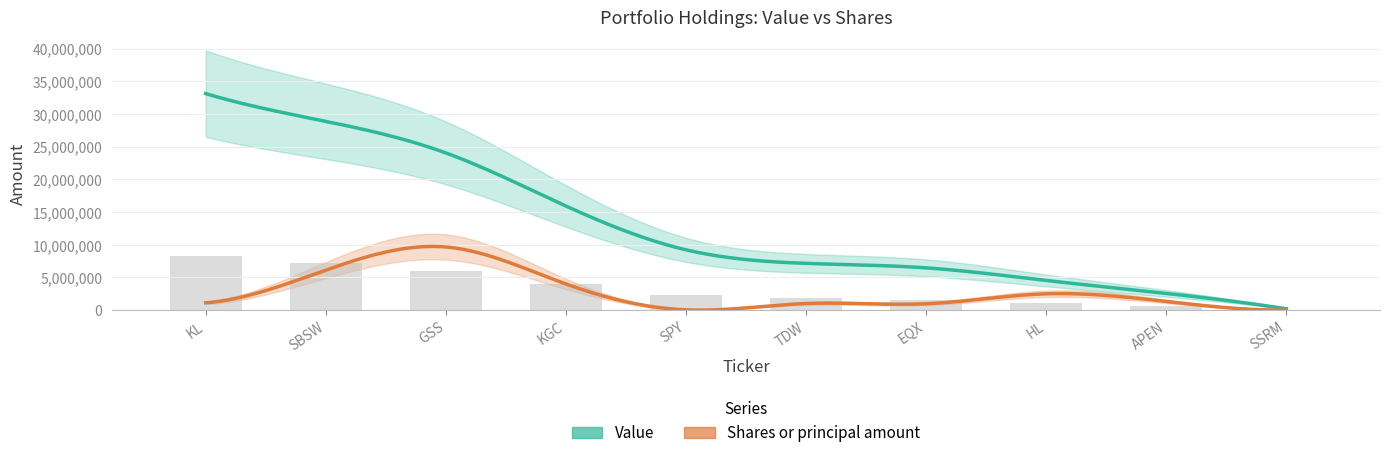

What is the label of the 6th bar from the right?

SPY